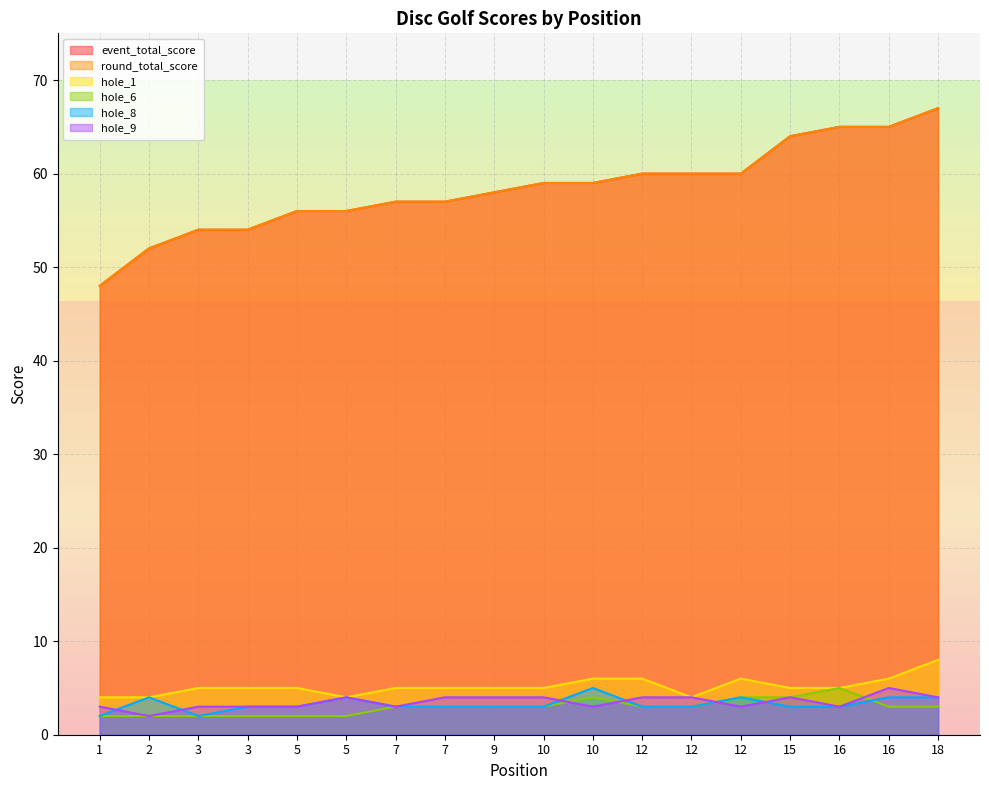

What is the minimum value for hole_9?

2